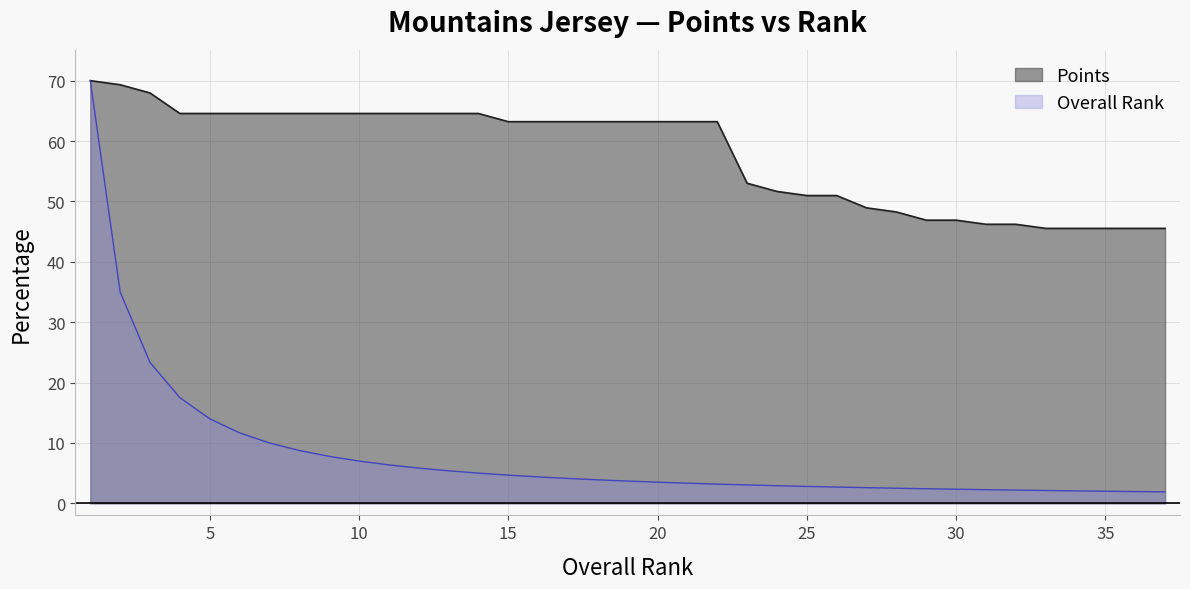

What is the value of the 19th point from the left?

63.2